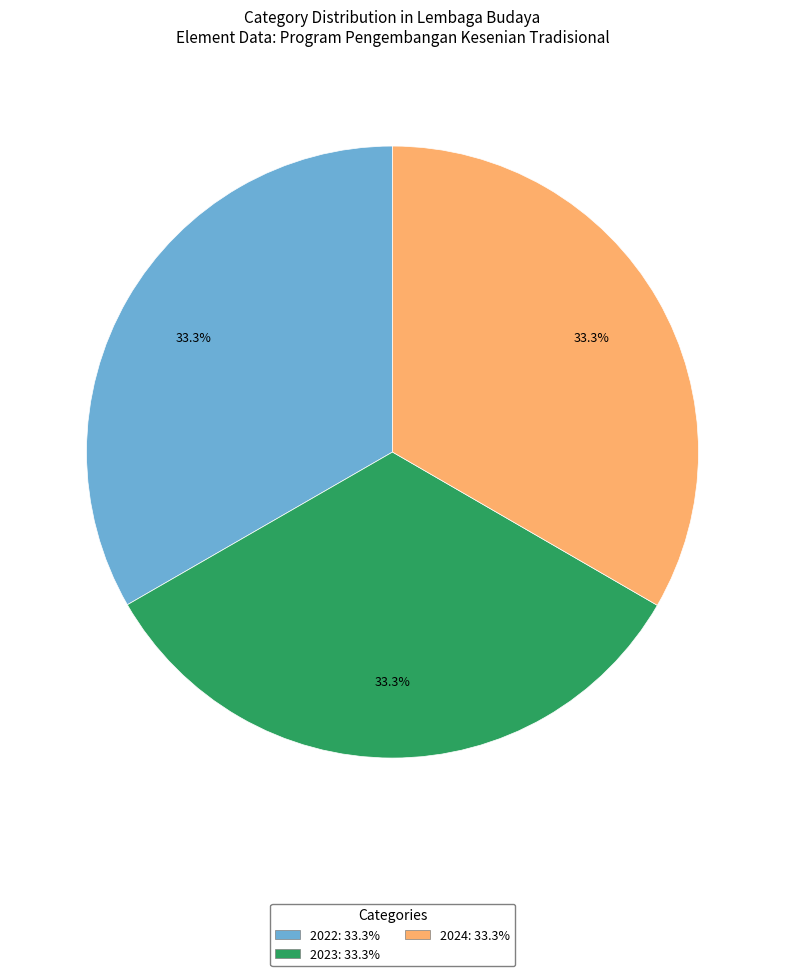

Approximately how many times larger is the value at 2022 compared to 2024?

1.0